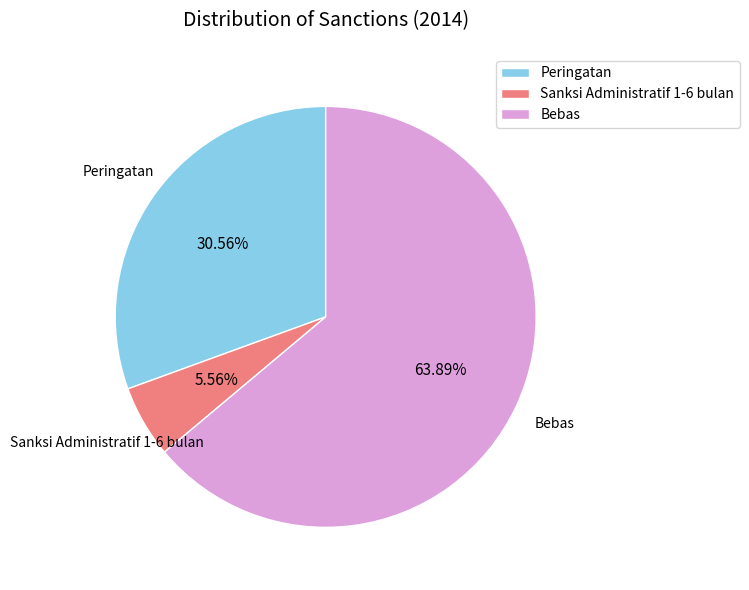

Is the sum of Bebas and Sanksi Administratif 1-6 bulan greater than half?

Yes